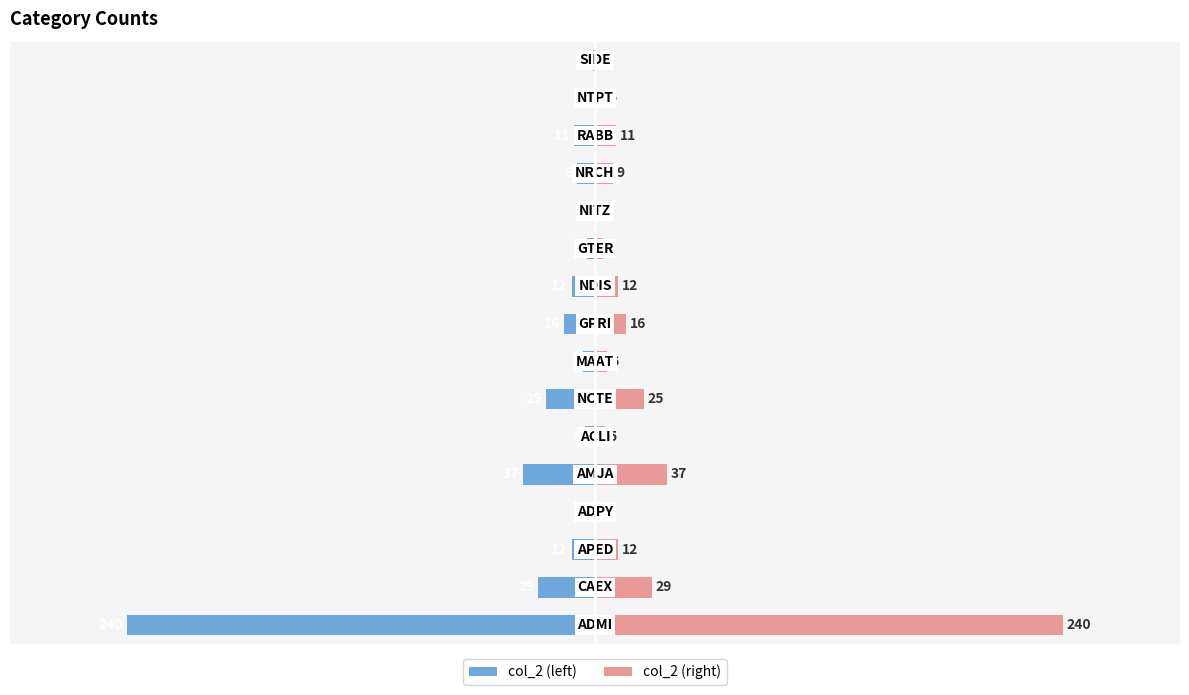

How many bars are there in each group?

2